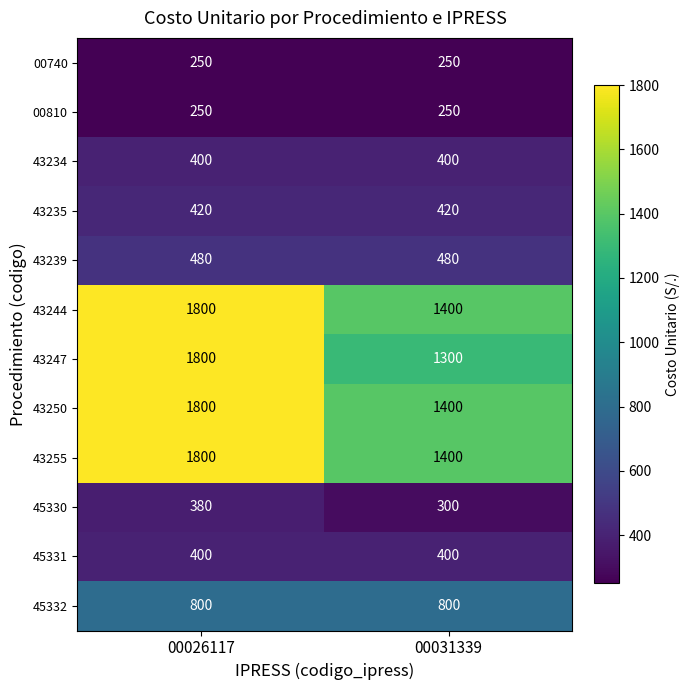

What is the sum of the 00740 values at 00026117 and 00031339?

500